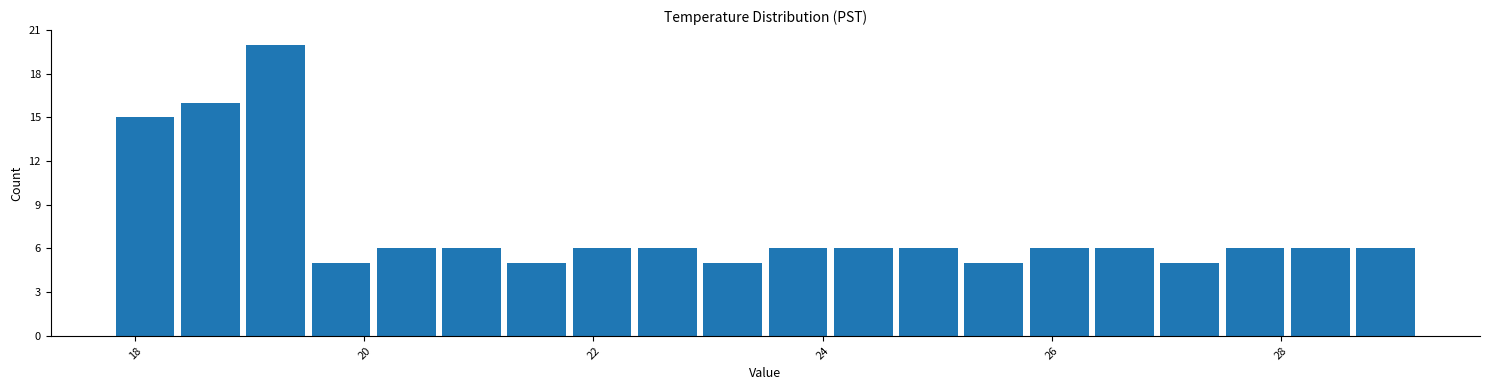

Read against the x-axis, roughly where is the centre of the tallest bar?

19.2